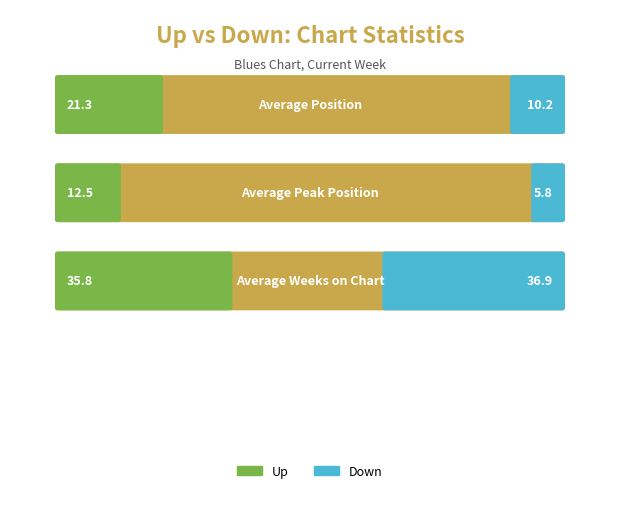

Which series has the largest total across all categories?

up